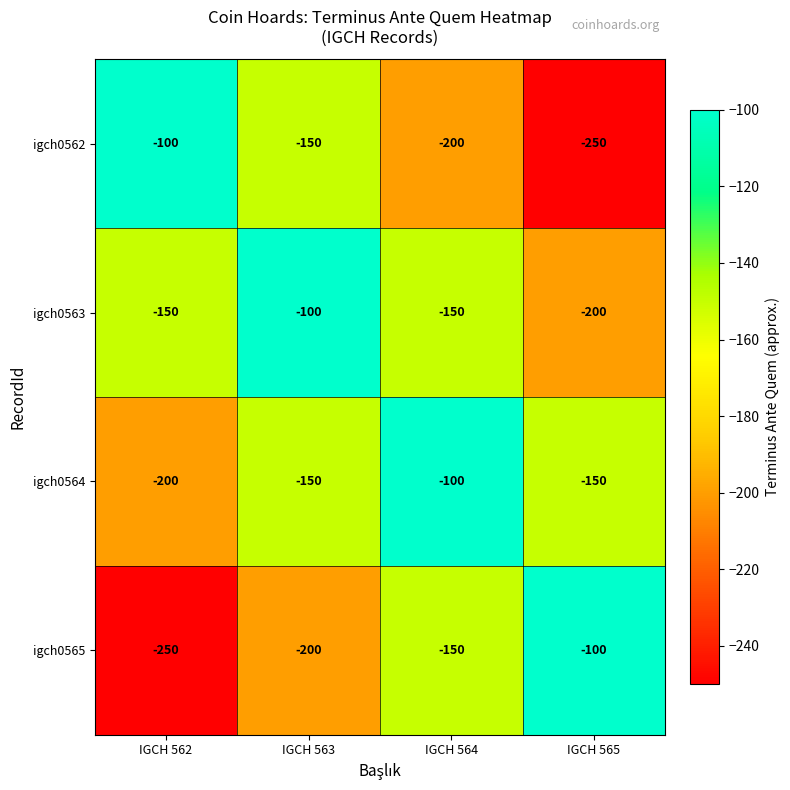

Reading left to right, what are all the values shown in this chart?

igch0562: IGCH 562=-100	IGCH 563=-150	IGCH 564=-200	IGCH 565=-250
igch0563: IGCH 562=-150	IGCH 563=-100	IGCH 564=-150	IGCH 565=-200
igch0564: IGCH 562=-200	IGCH 563=-150	IGCH 564=-100	IGCH 565=-150
igch0565: IGCH 562=-250	IGCH 563=-200	IGCH 564=-150	IGCH 565=-100